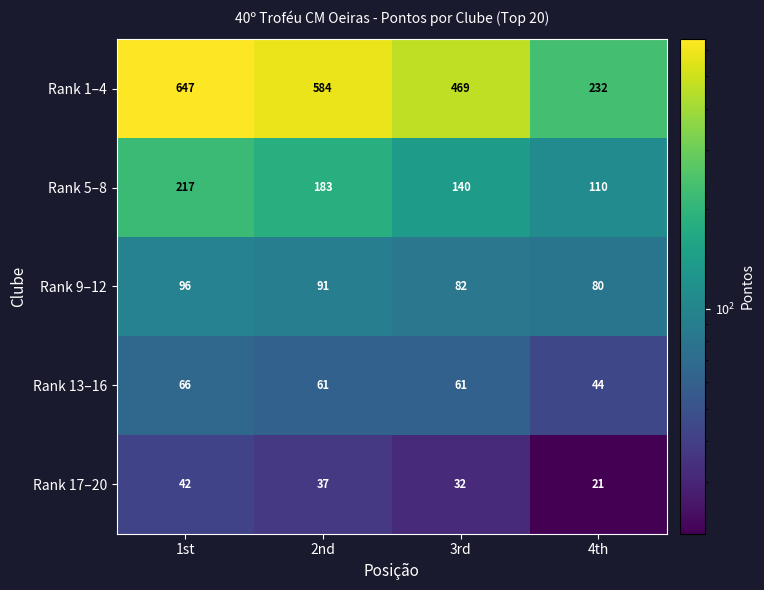

True or false: Rank 5–8 has a value of 140 at 3rd.

True